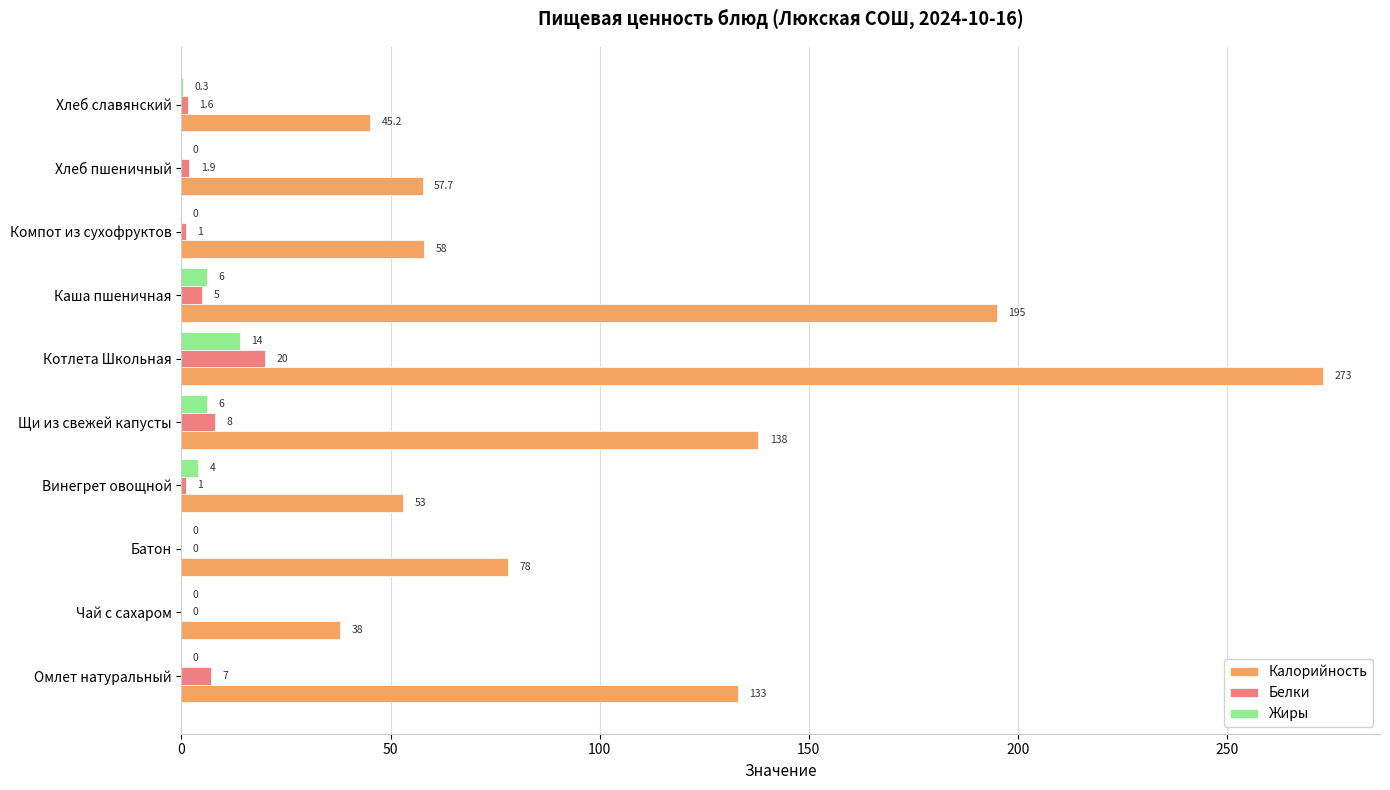

The Калорийность series shows 38.0 at Чай с сахаром. True or false?

True